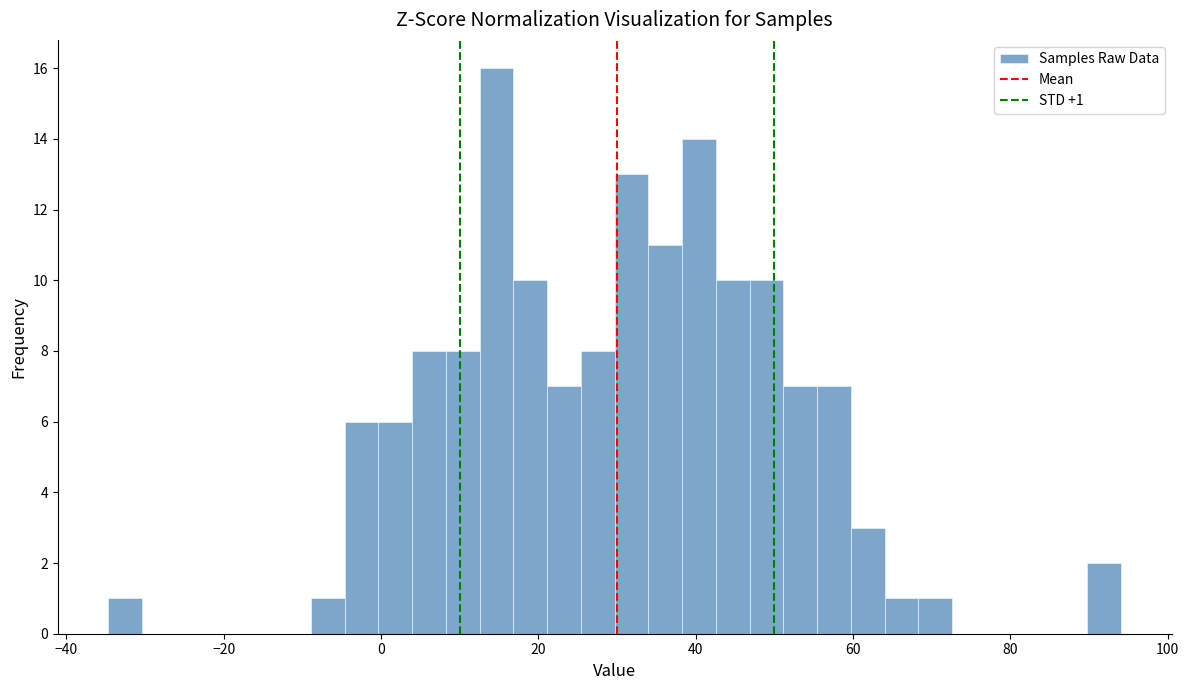

Read against the x-axis, roughly where is the centre of the tallest bar?

14